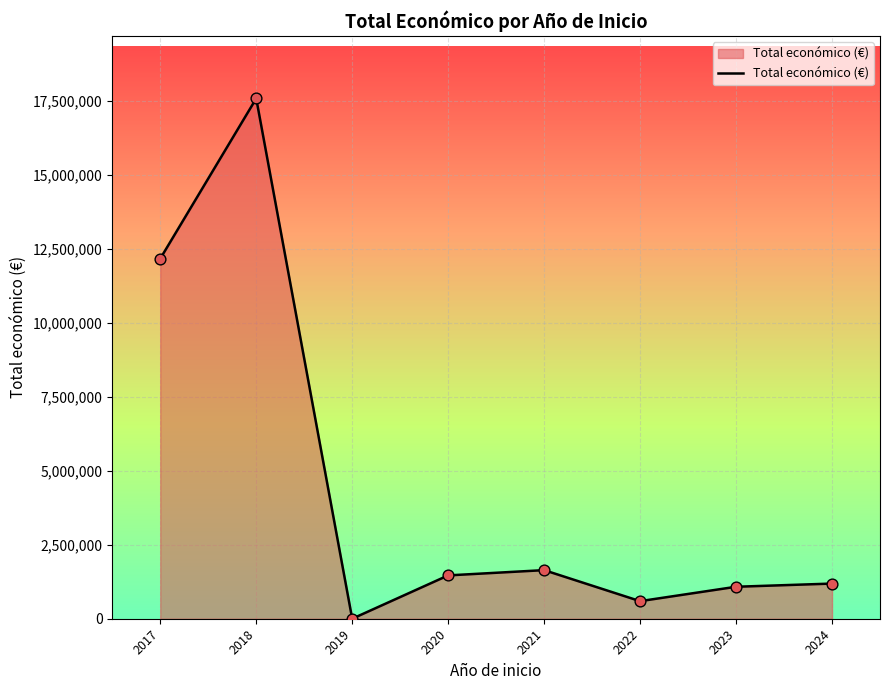

What is the change in value from 2017 to 2019?

-12159857